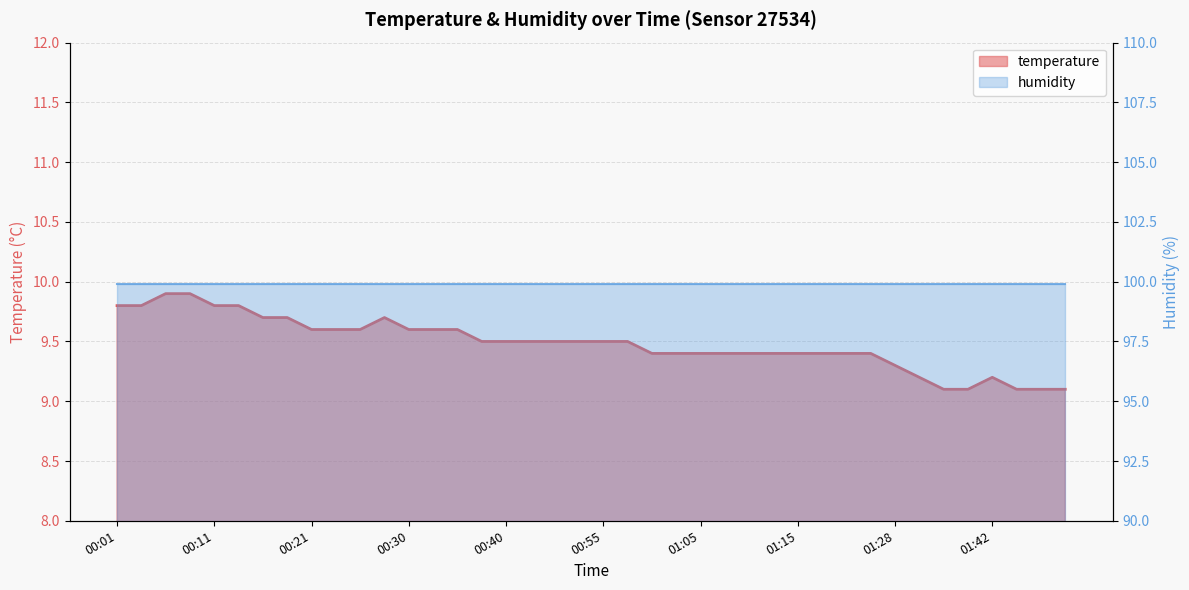

True or false: the data shows 9.1 at 01:58.

True